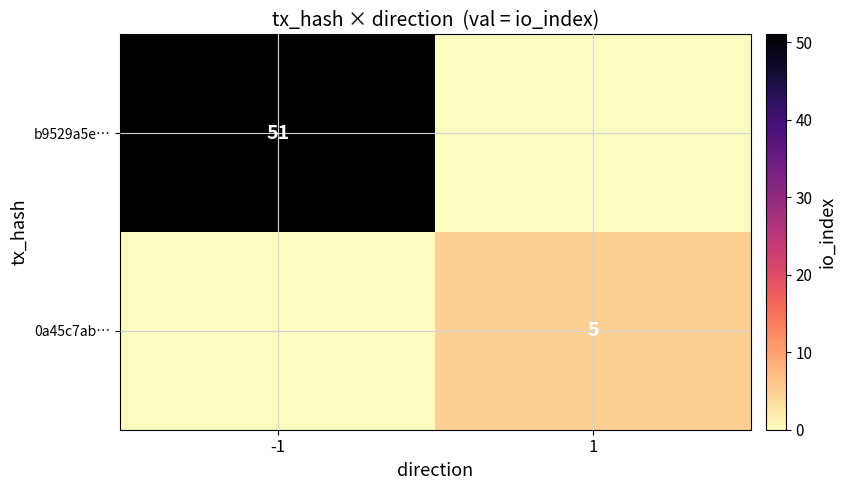

What is the total value across all series at 1?

5